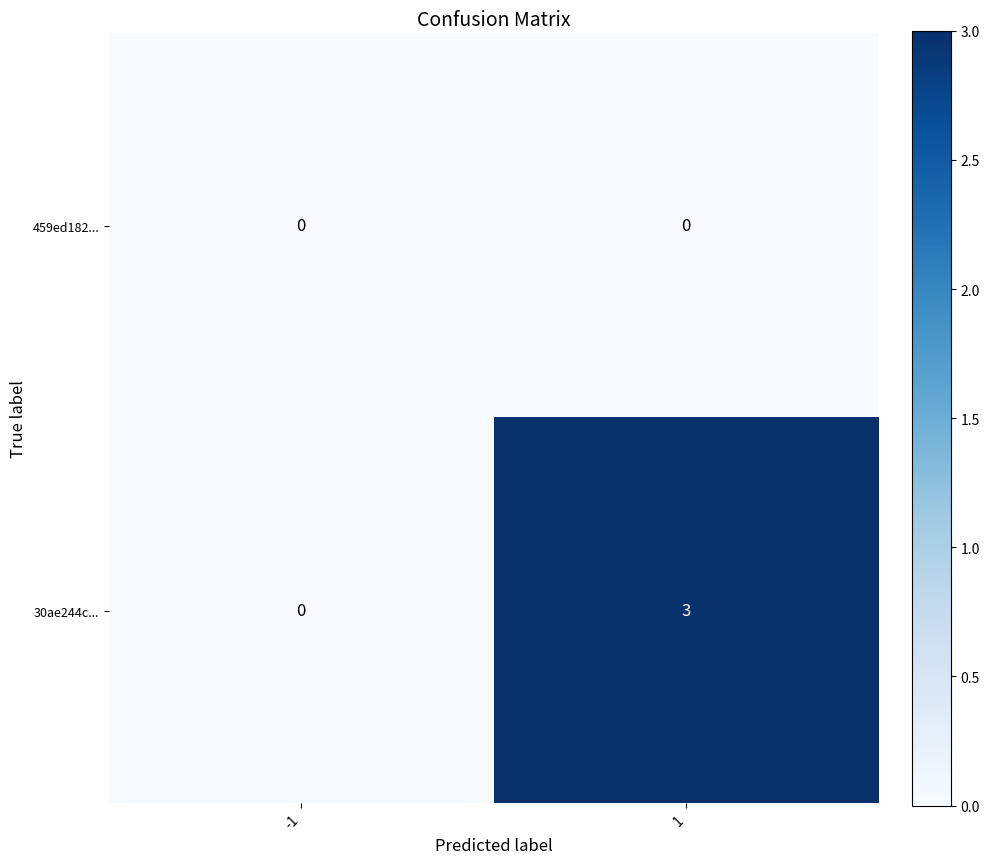

What is the maximum value for 30ae244c...?

3